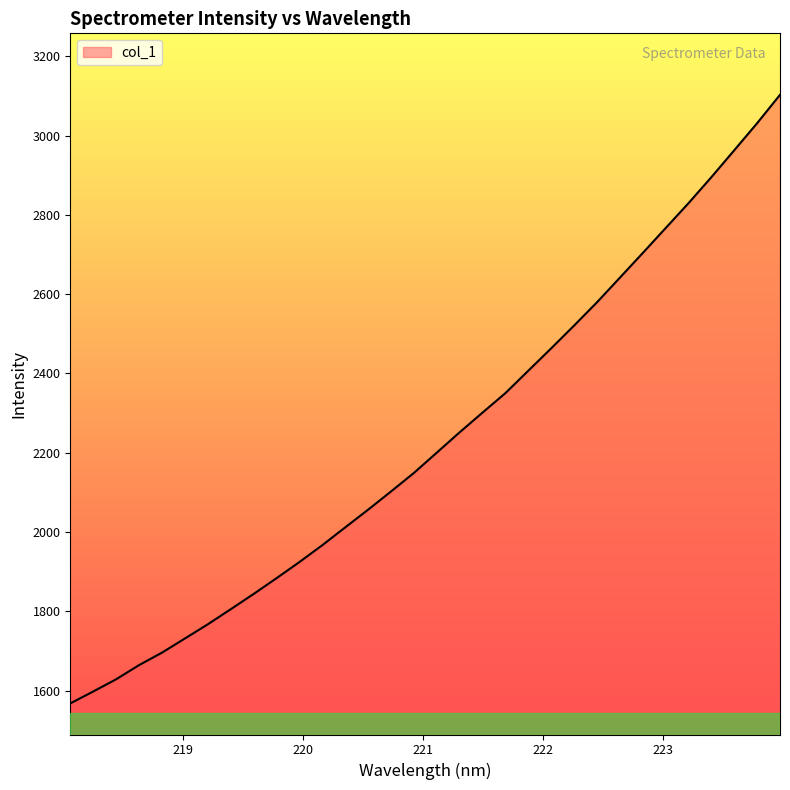

True or false: there are more than 0 points higher than both neighbors.

False